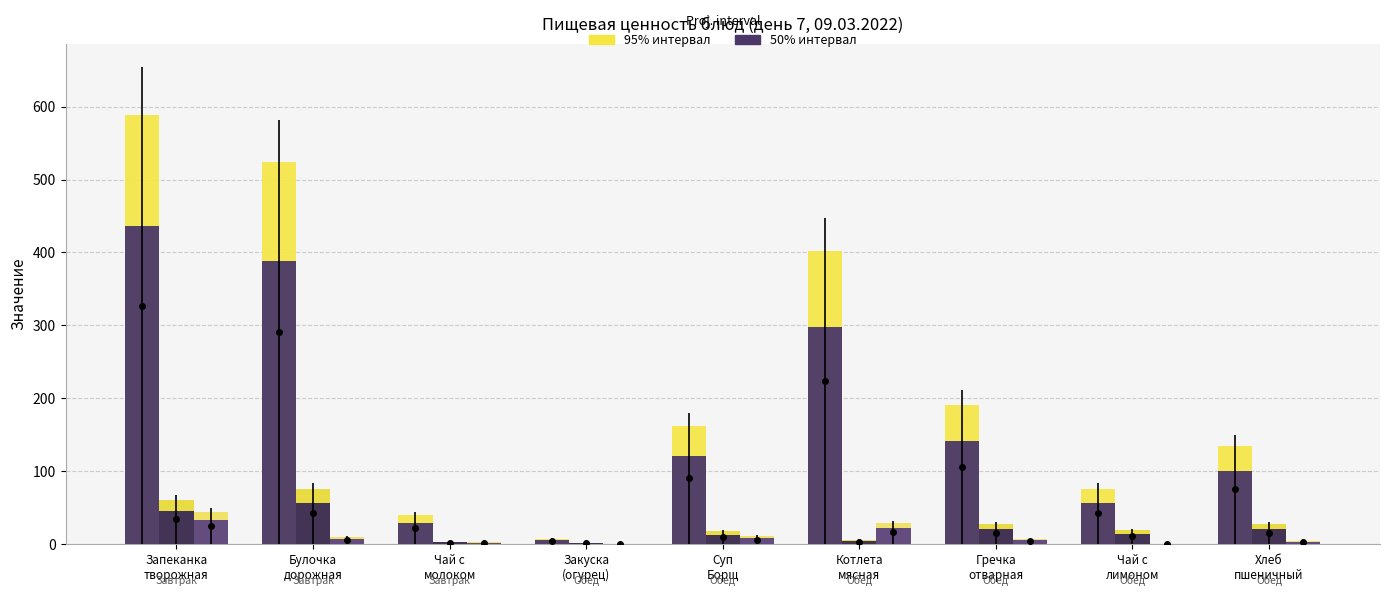

Is it true that Калорийность (50%) equals 120.0 at Суп
Борщ?

True